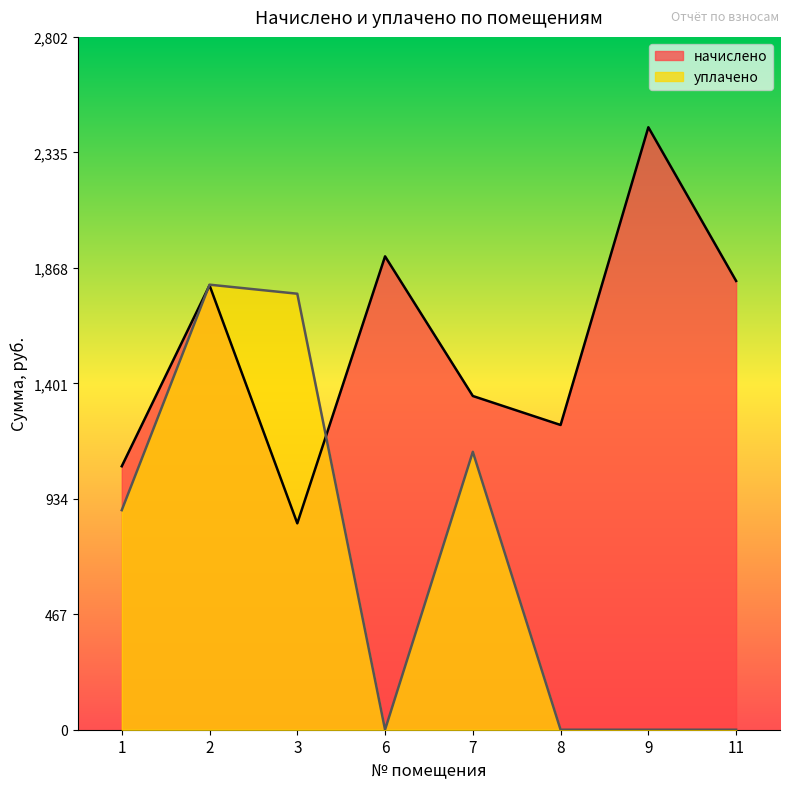

True or false: уплачено and начислено intersect in this chart.

True